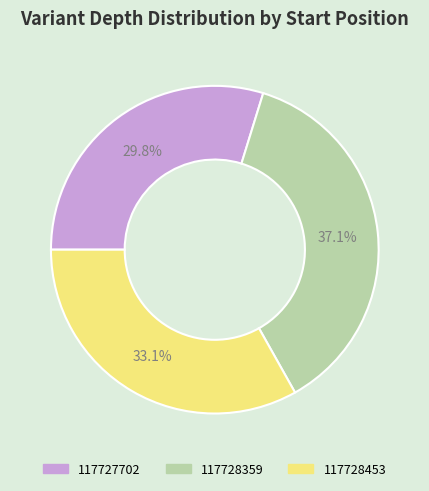

How much of the chart is everything except 117727702?

70.2%